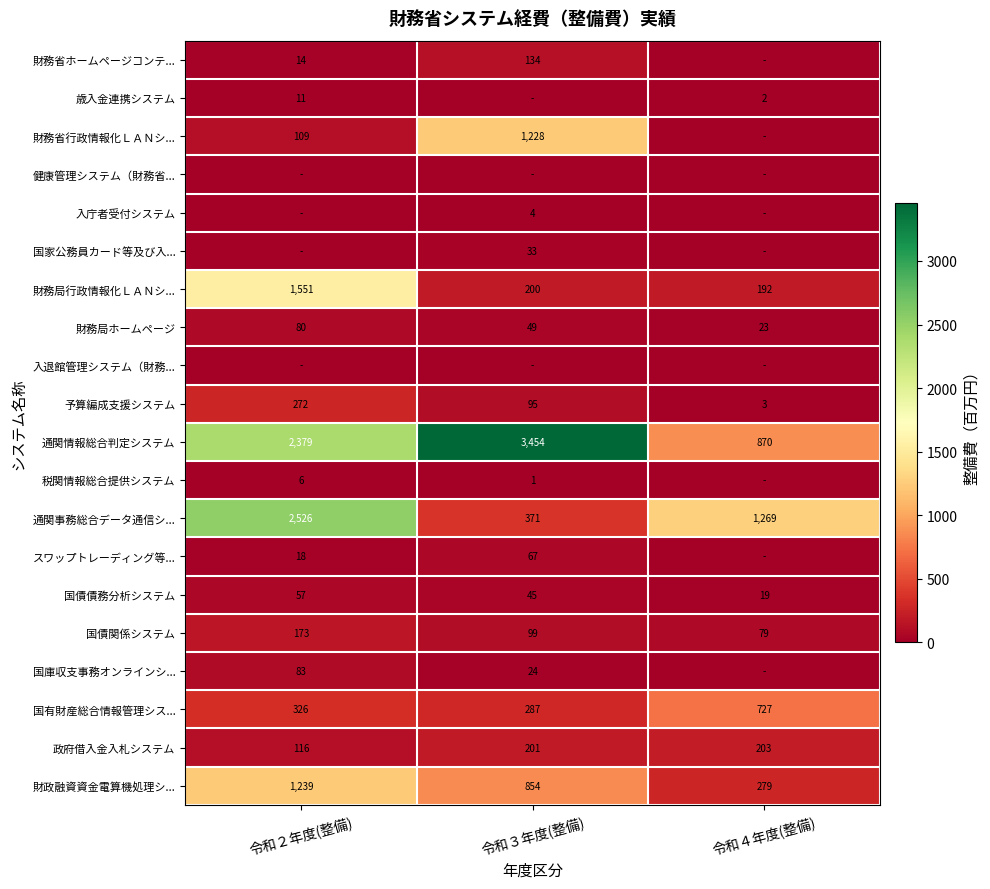

At which category is the sum across all series the highest?

令和２年度(整備)